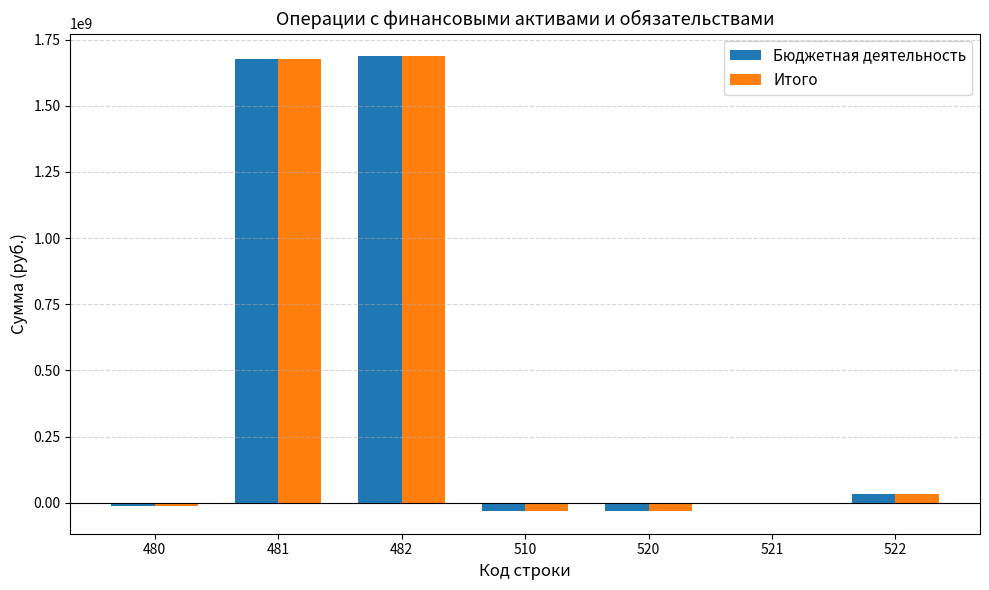

How many series are shown in this chart?

2